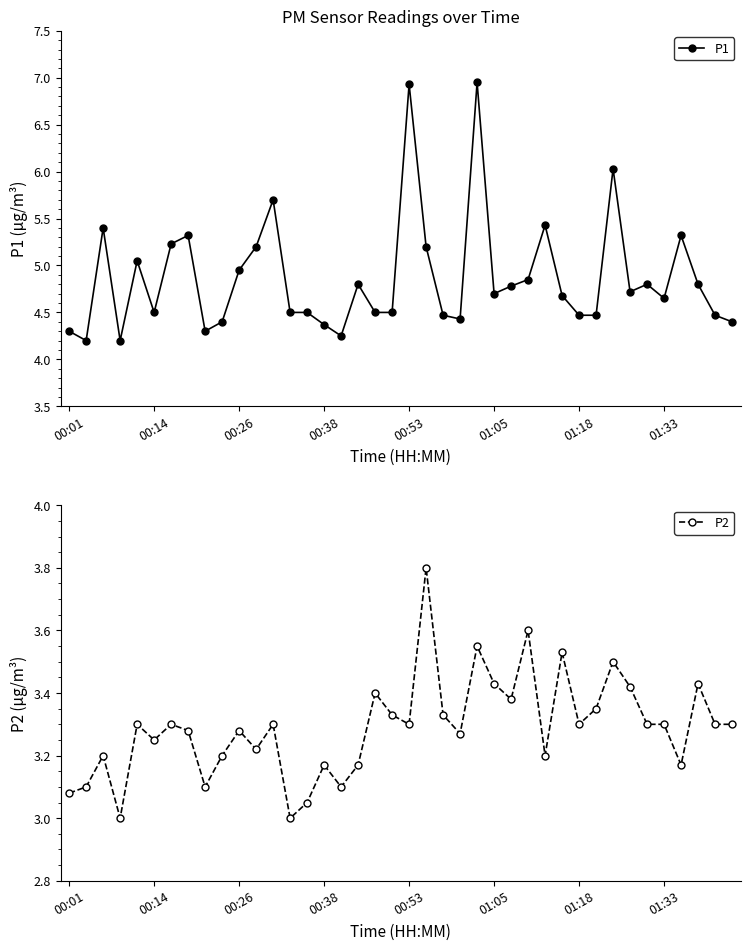

True or false: P1 has more than 2 interior local peaks.

True